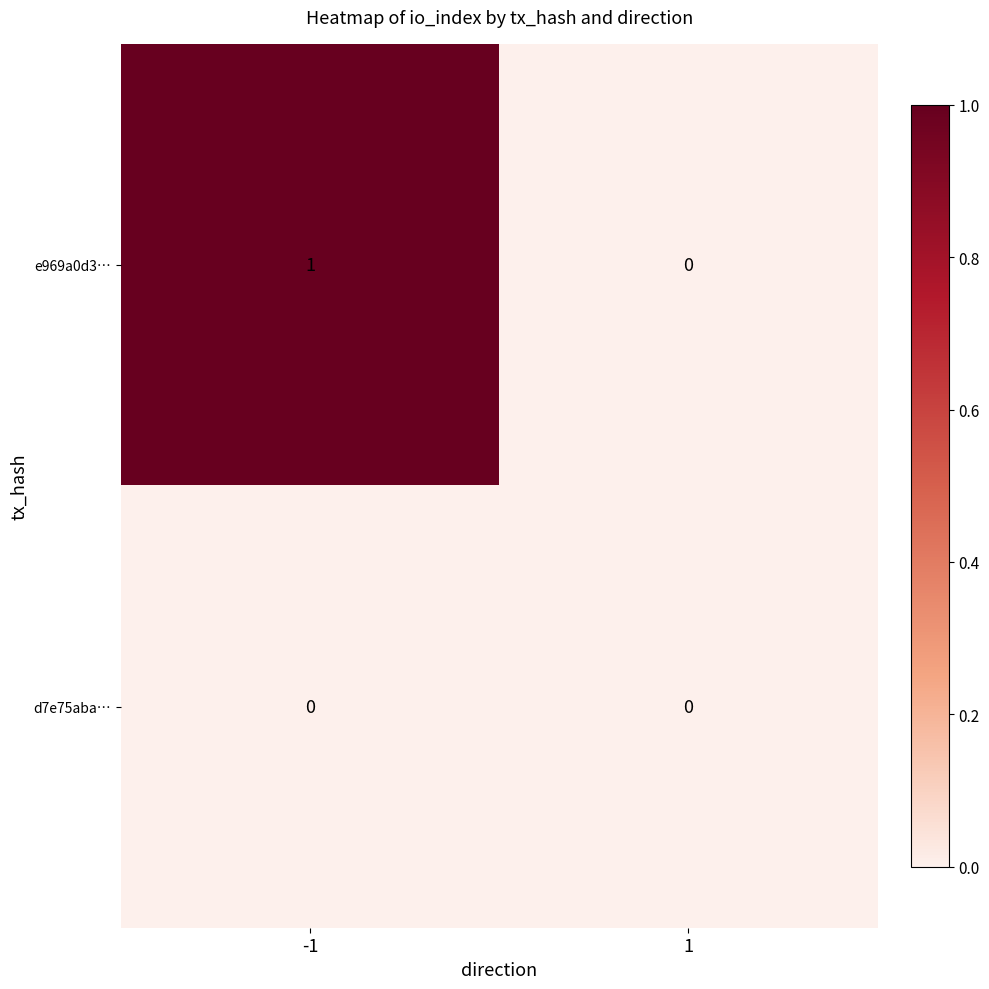

Reading left to right, extract all data points from this chart.

e969a0d3…: -1=1	1=0
d7e75aba…: -1=0	1=0